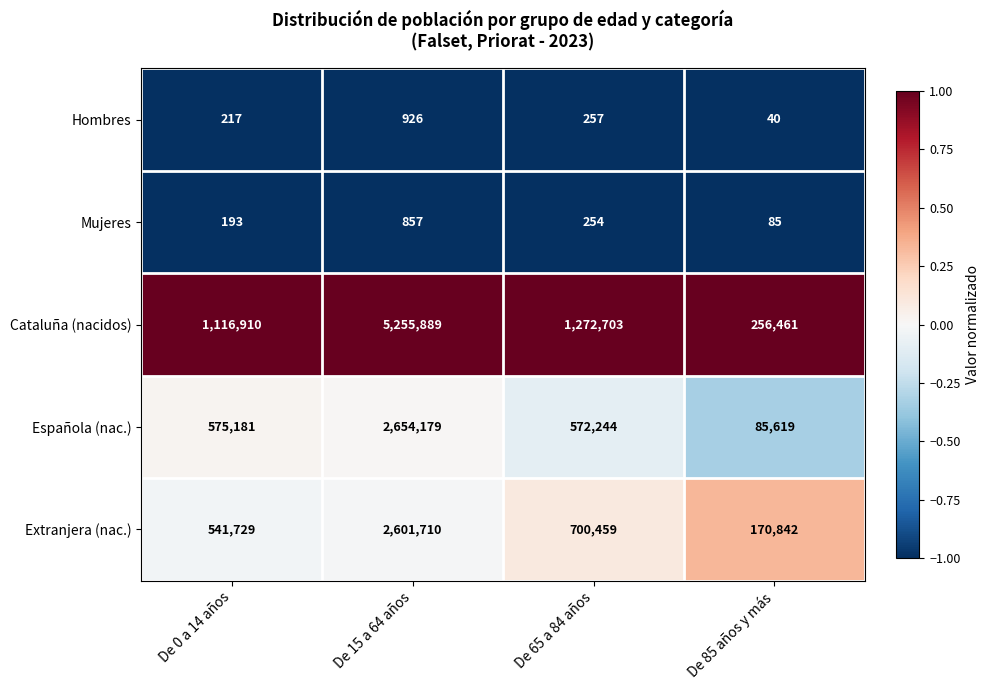

Reading right to left, list all the values displayed in this chart.

Hombres: 40	257	926	217
Mujeres: 85	254	857	193
Cataluña (nacidos): 256461	1272703	5255889	1116910
Española (nac.): 85619	572244	2654179	575181
Extranjera (nac.): 170842	700459	2601710	541729